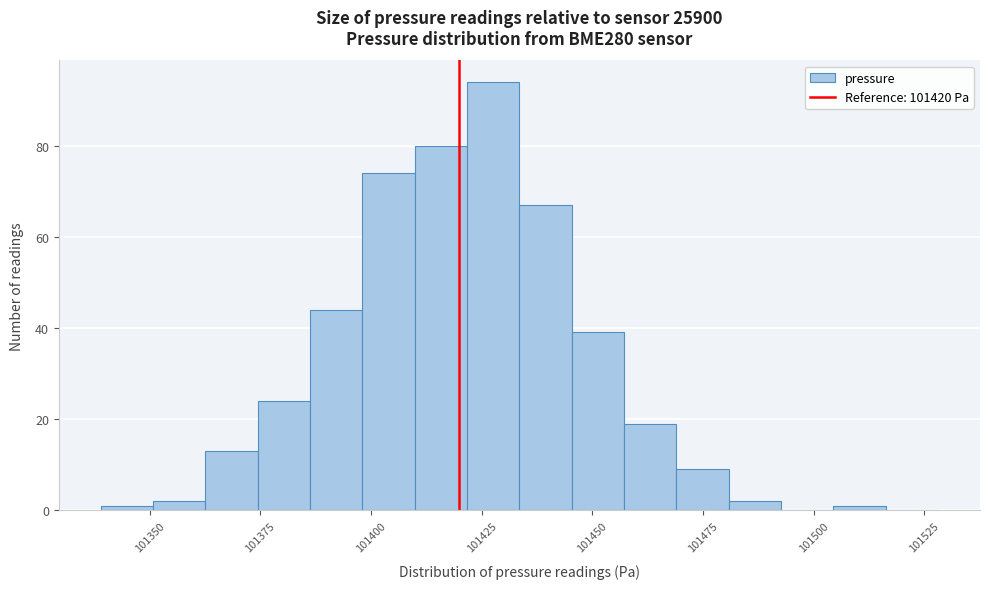

Around what value on the x-axis is the tallest bar? Give the approximate position of its centre, as read against the axis.

101430